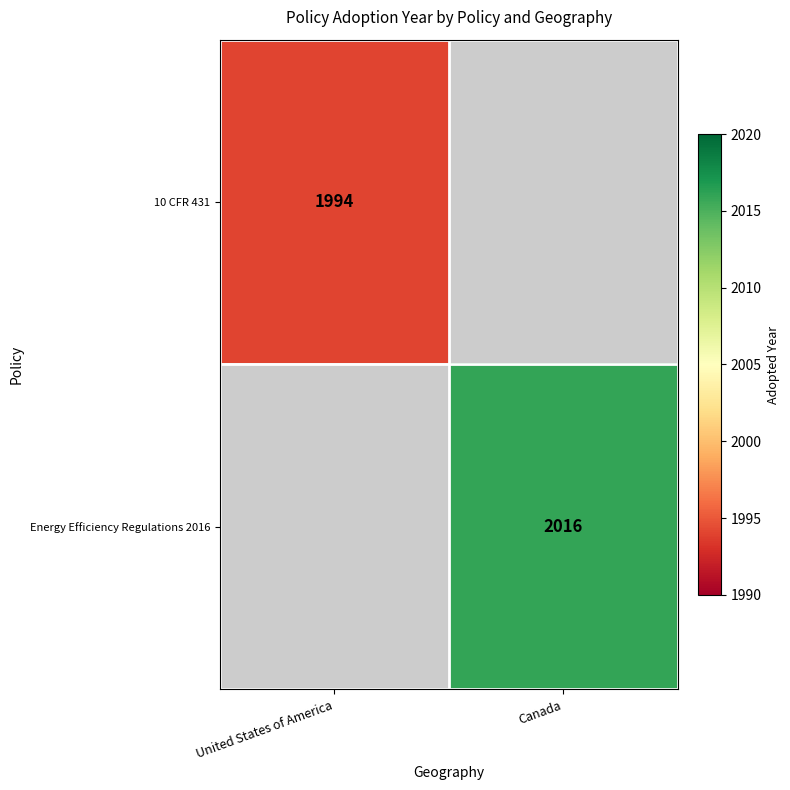

Which has a higher value, United States of America or Canada?

Canada